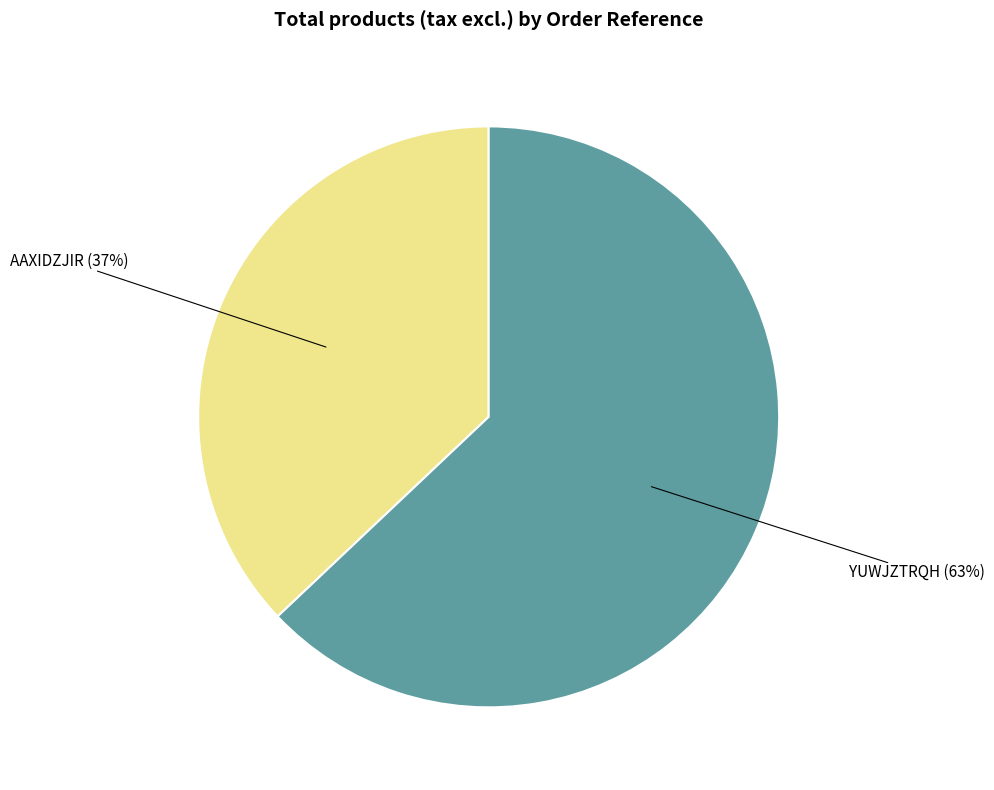

What percentage is the AAXIDZJIR slice, to the nearest percent?

37%